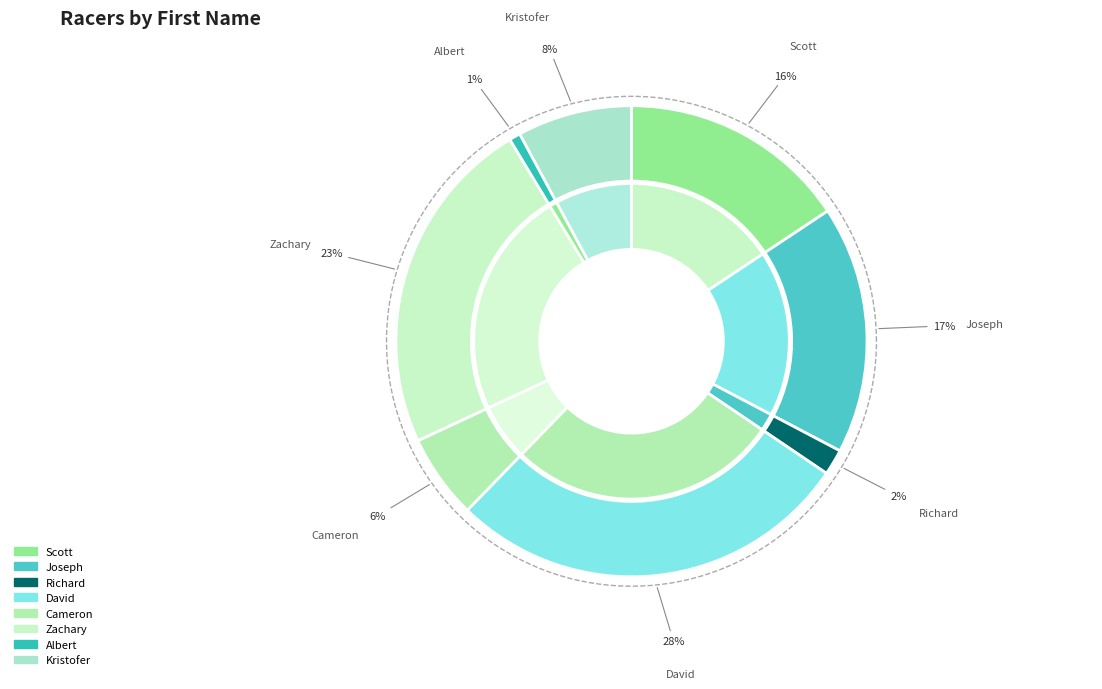

What is the total percentage of Richard and Kristofer?

9.6%